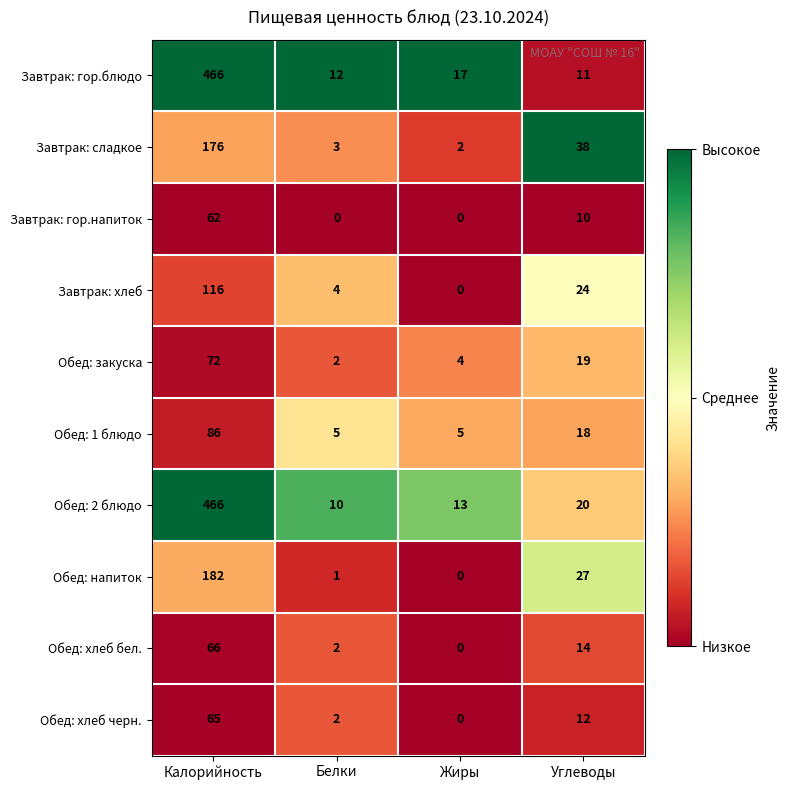

What is the sum of the Обед: хлеб черн. values at Белки and Калорийность?

67